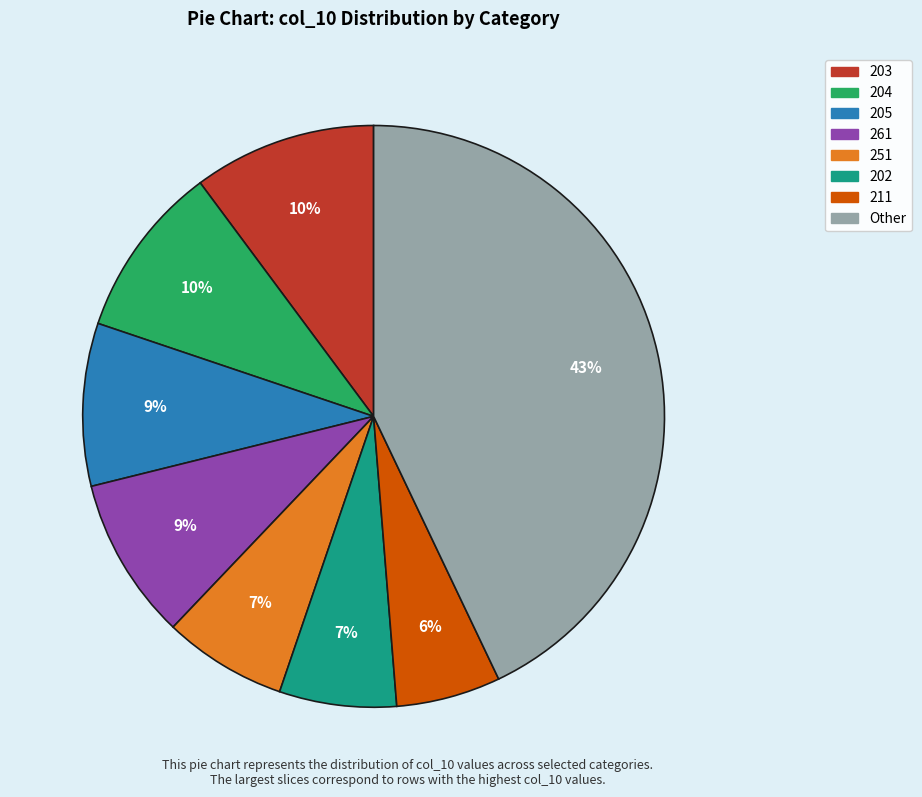

How many slices are in this pie chart?

8